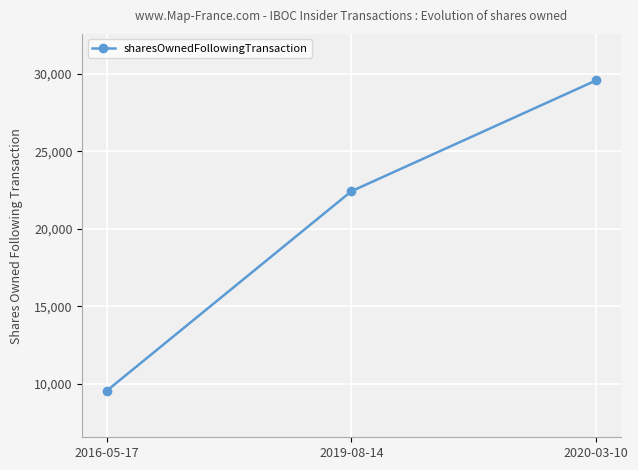

List the labels in order of value, largest first.

2020-03-10, 2019-08-14, 2016-05-17